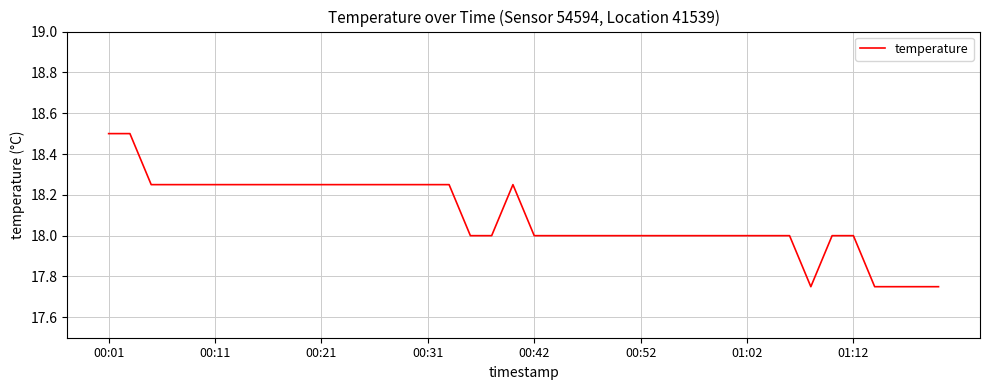

What is the greatest value displayed?

18.5